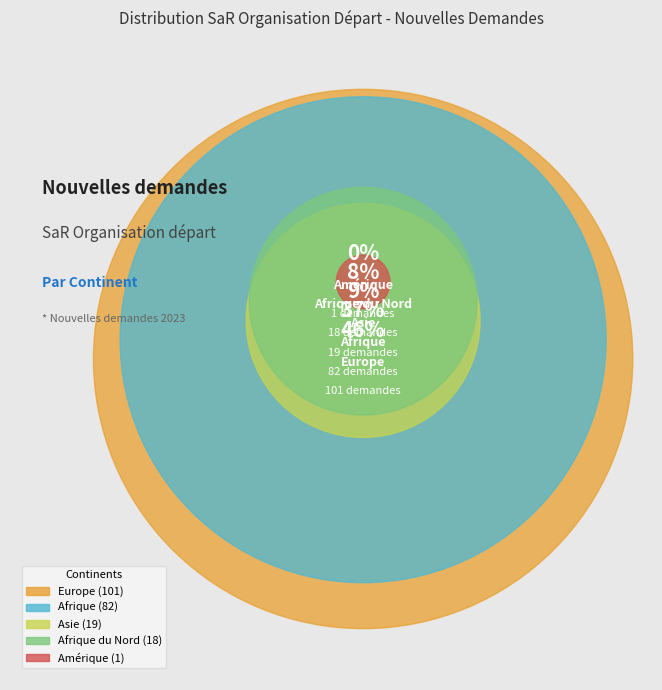

To the nearest percent, what is the average slice percentage?

20%